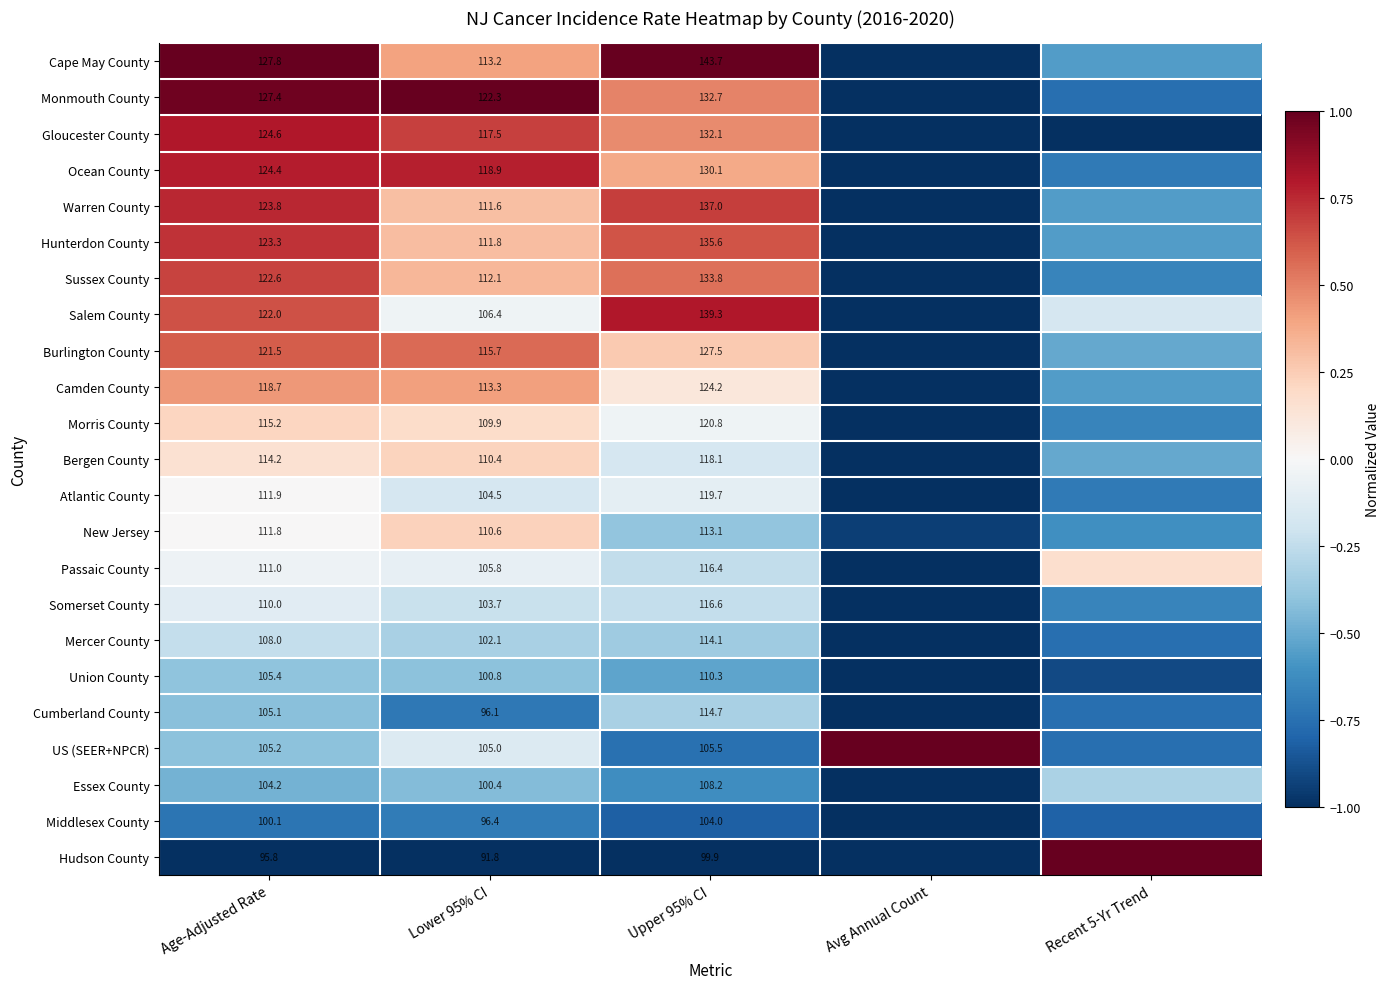

The Union County series shows -0.1 at Upper 95% CI. True or false?

False